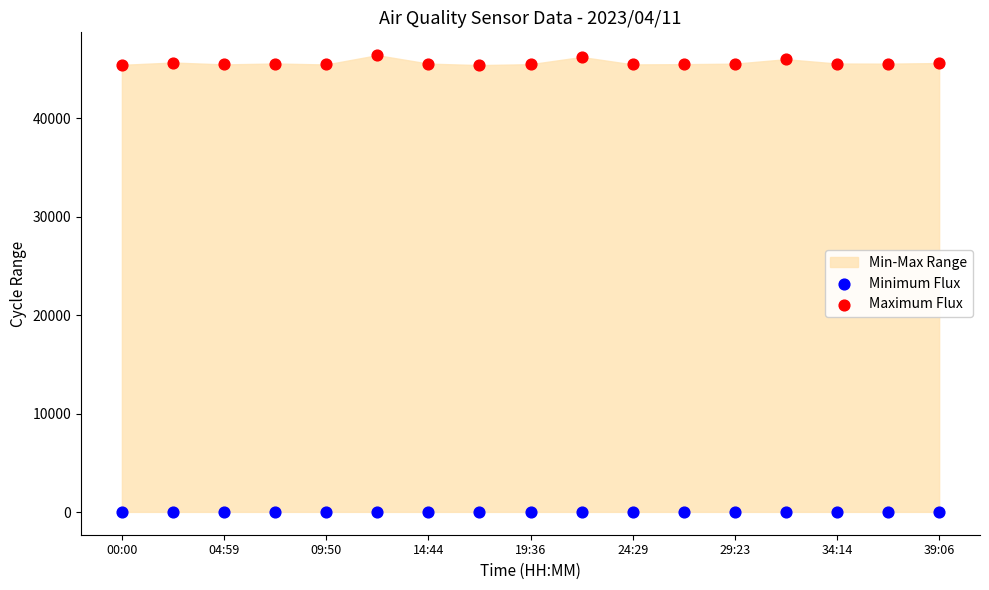

Which series reaches the maximum Y coordinate?

Maximum Flux